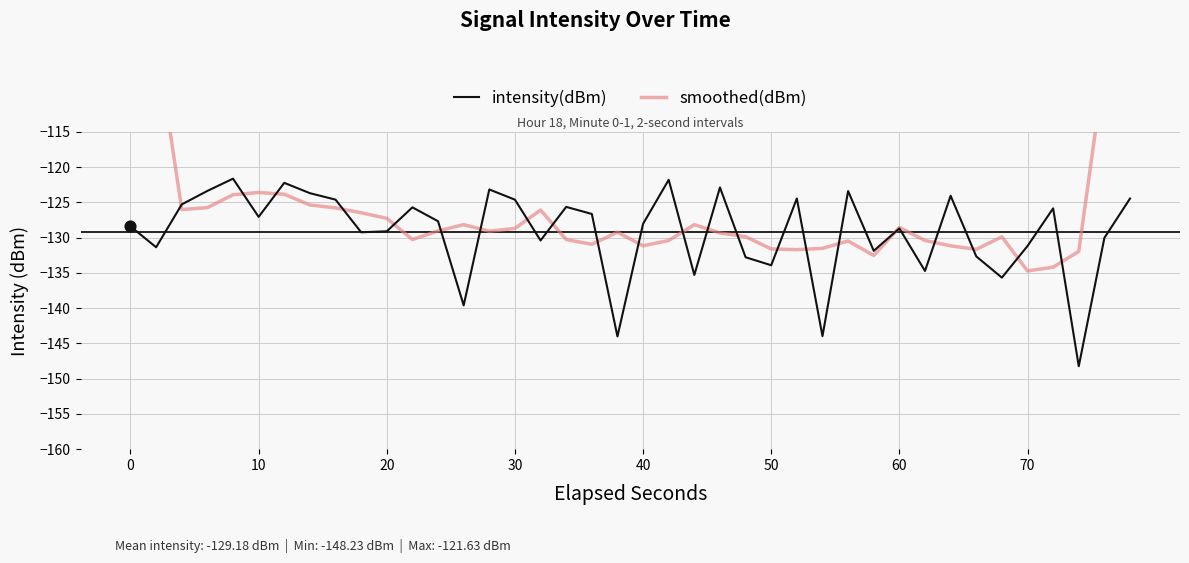

Which series contains the highest Y value?

smoothed(dBm)